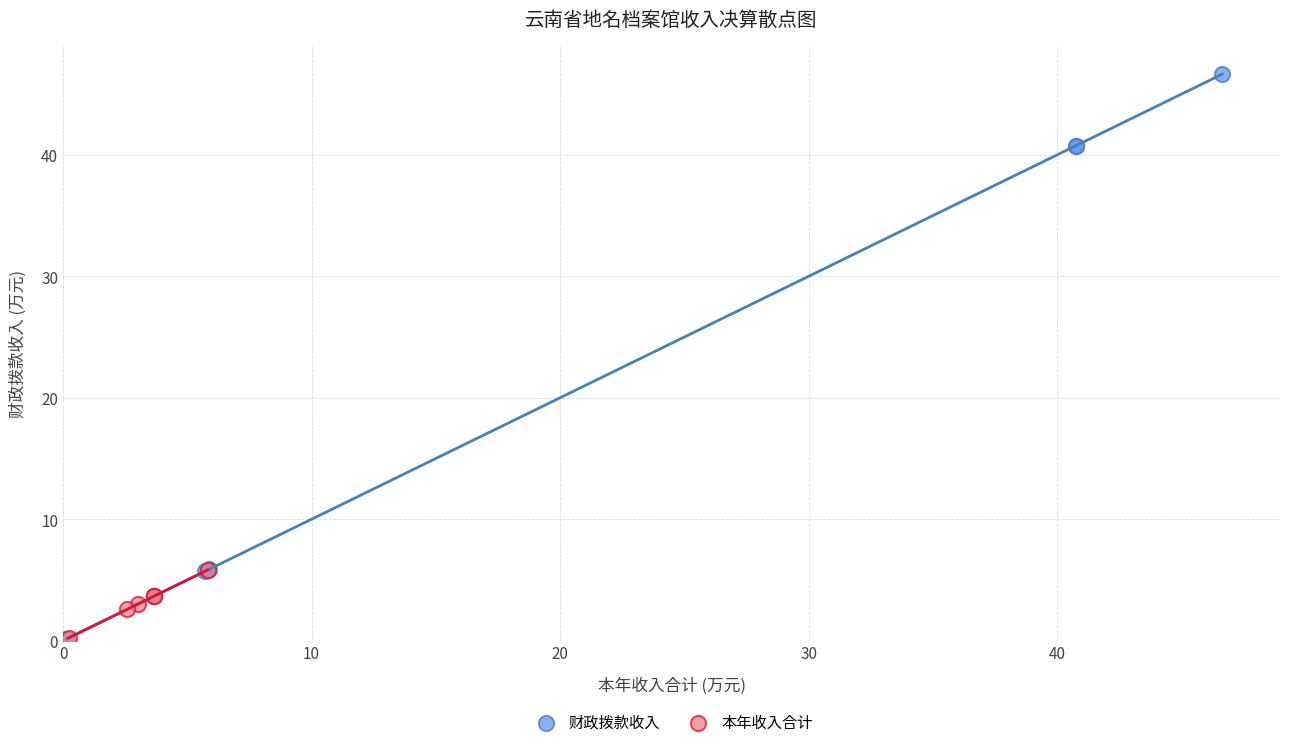

What are all the series names shown in the legend?

财政拨款收入, 本年收入合计